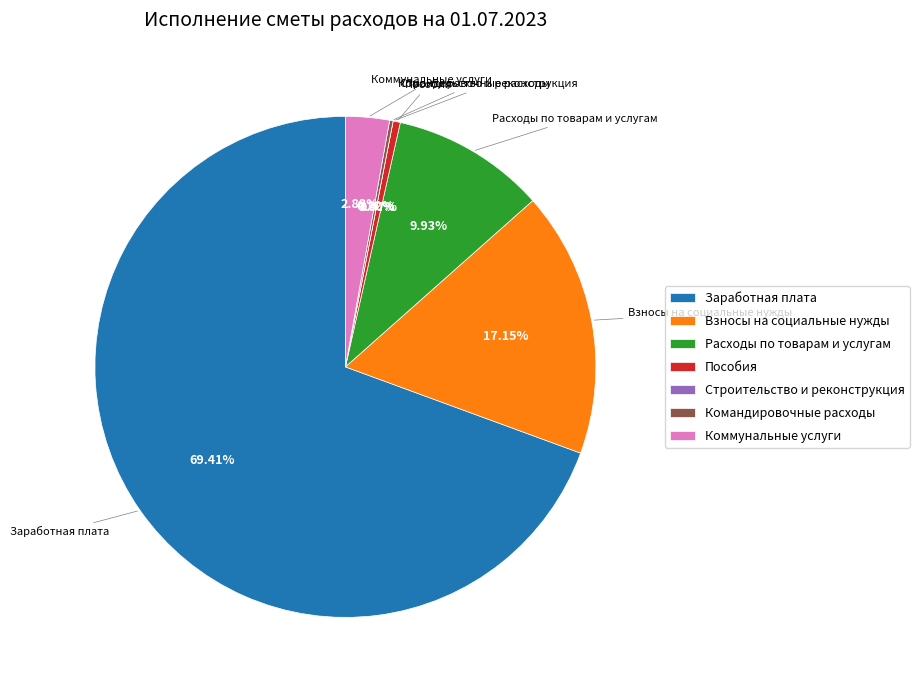

How many slices are in this pie chart?

7